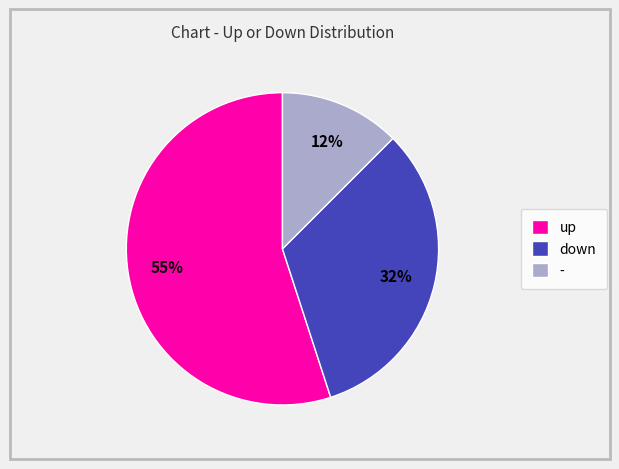

To the nearest percent, what is the difference between the down and - slice percentages?

20%